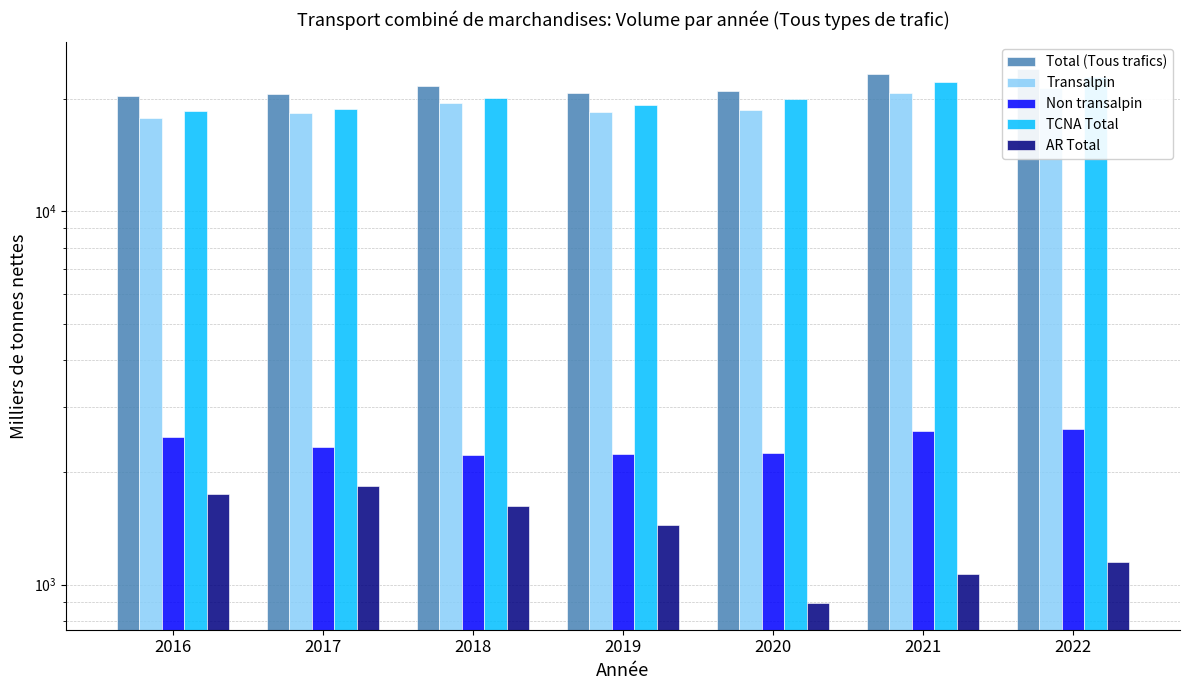

Is the value of TCNA Total at 2021 greater than the value of AR Total at 2019?

Yes